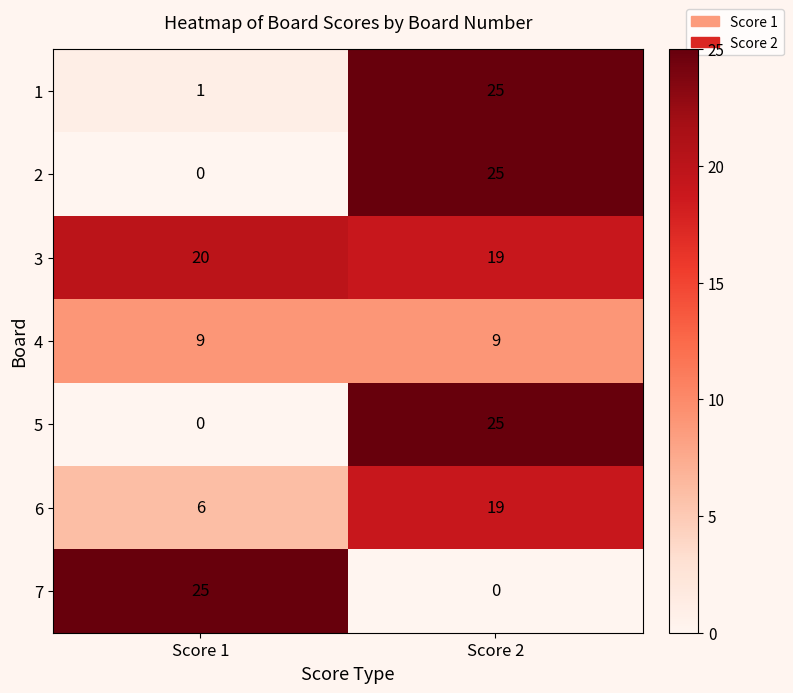

Reading right to left, what are all the values shown in this chart?

1: Score 2=25	Score 1=1
2: Score 2=25	Score 1=0
3: Score 2=19	Score 1=20
4: Score 2=9	Score 1=9
5: Score 2=25	Score 1=0
6: Score 2=19	Score 1=6
7: Score 2=0	Score 1=25